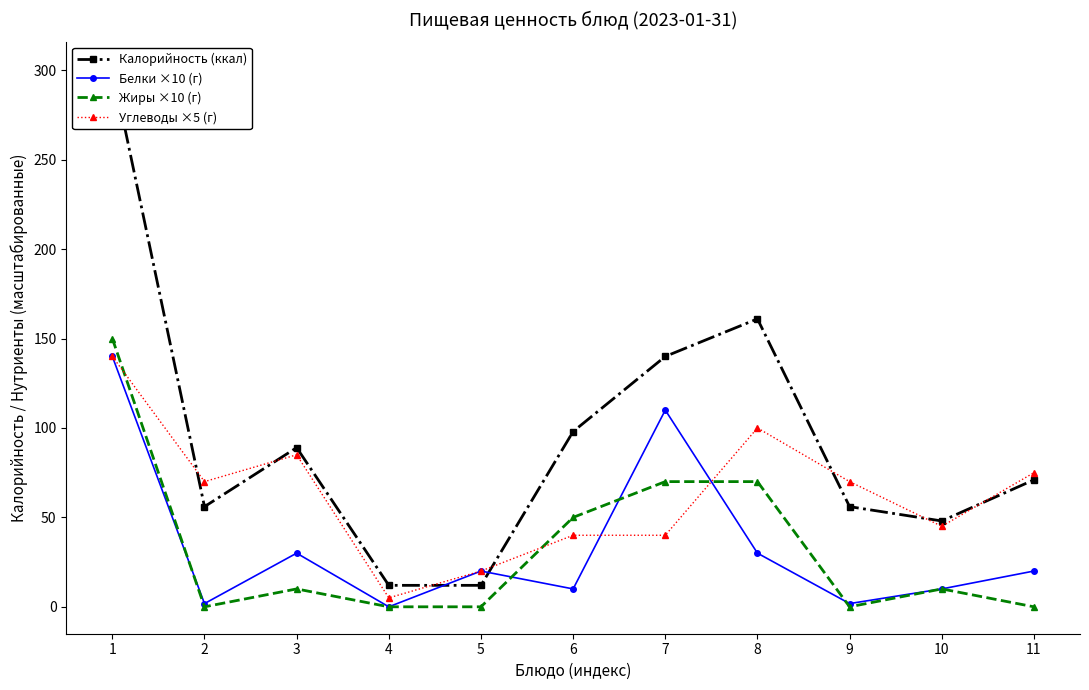

List the series in order of their peak value, highest first.

Калорийность (ккал), Жиры ×10 (г), Белки ×10 (г), Углеводы ×5 (г)